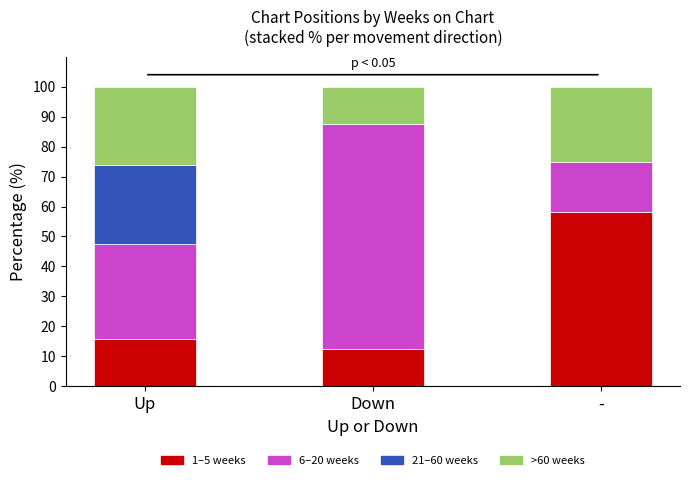

Are the bars grouped side by side (vs. stacked)?

No